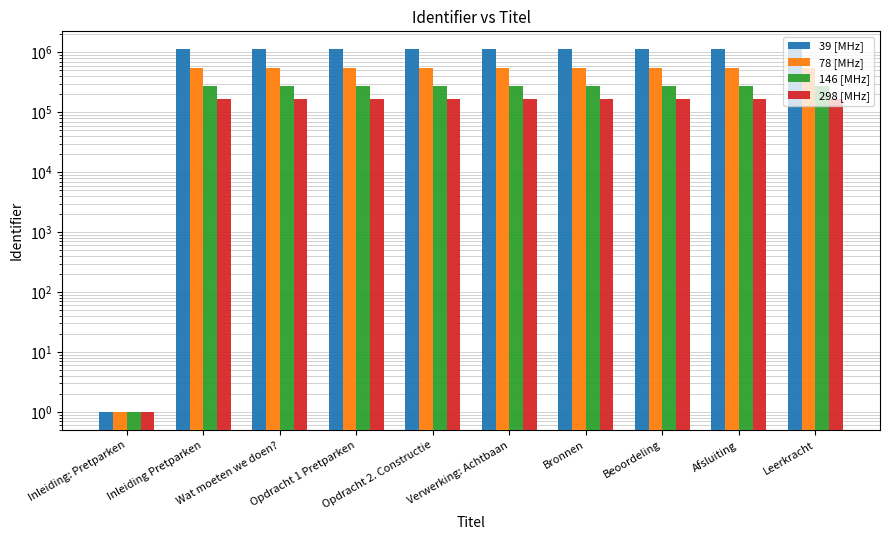

True or false: 146 [MHz] has a value of 133817.1 at Afsluiting.

False